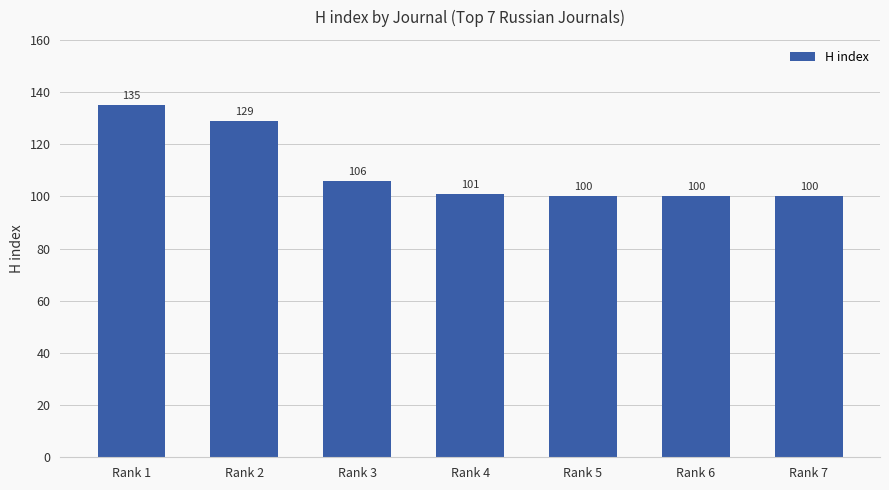

What is the greatest value displayed?

135